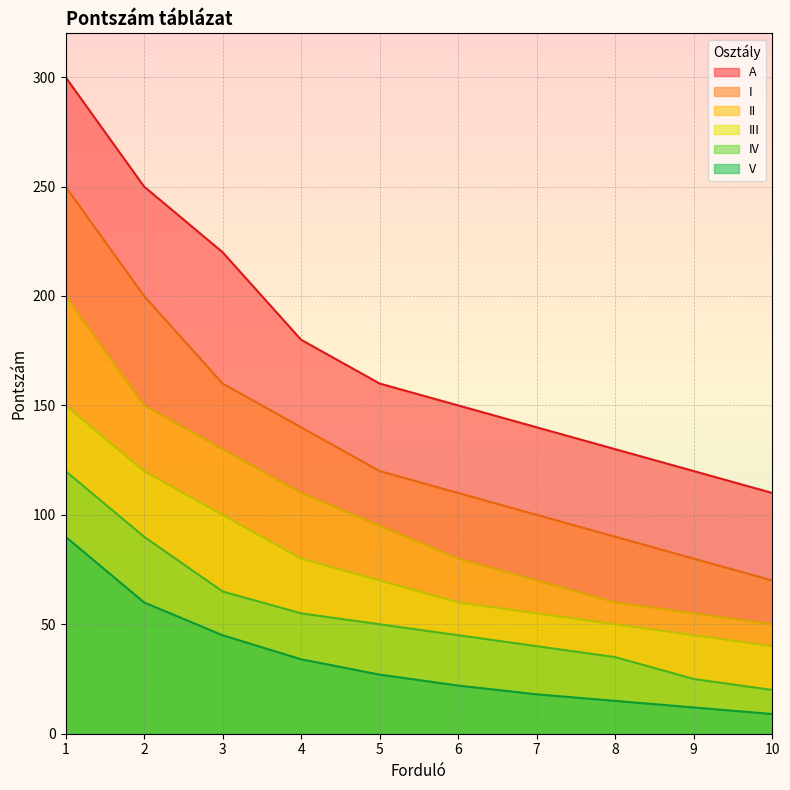

Reading left to right, what are all the values shown in this chart?

A: 1=300	2=250	3=220	4=180	5=160	6=150	7=140	8=130	9=120	10=110
I: 1=250	2=200	3=160	4=140	5=120	6=110	7=100	8=90	9=80	10=70
II: 1=200	2=150	3=130	4=110	5=95	6=80	7=70	8=60	9=55	10=50
III: 1=150	2=120	3=100	4=80	5=70	6=60	7=55	8=50	9=45	10=40
IV: 1=120	2=90	3=65	4=55	5=50	6=45	7=40	8=35	9=25	10=20
V: 1=90	2=60	3=45	4=34	5=27	6=22	7=18	8=15	9=12	10=9